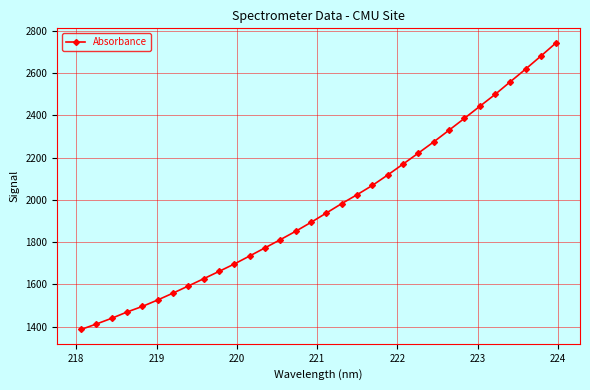

What is the sum of all values?

62994.0